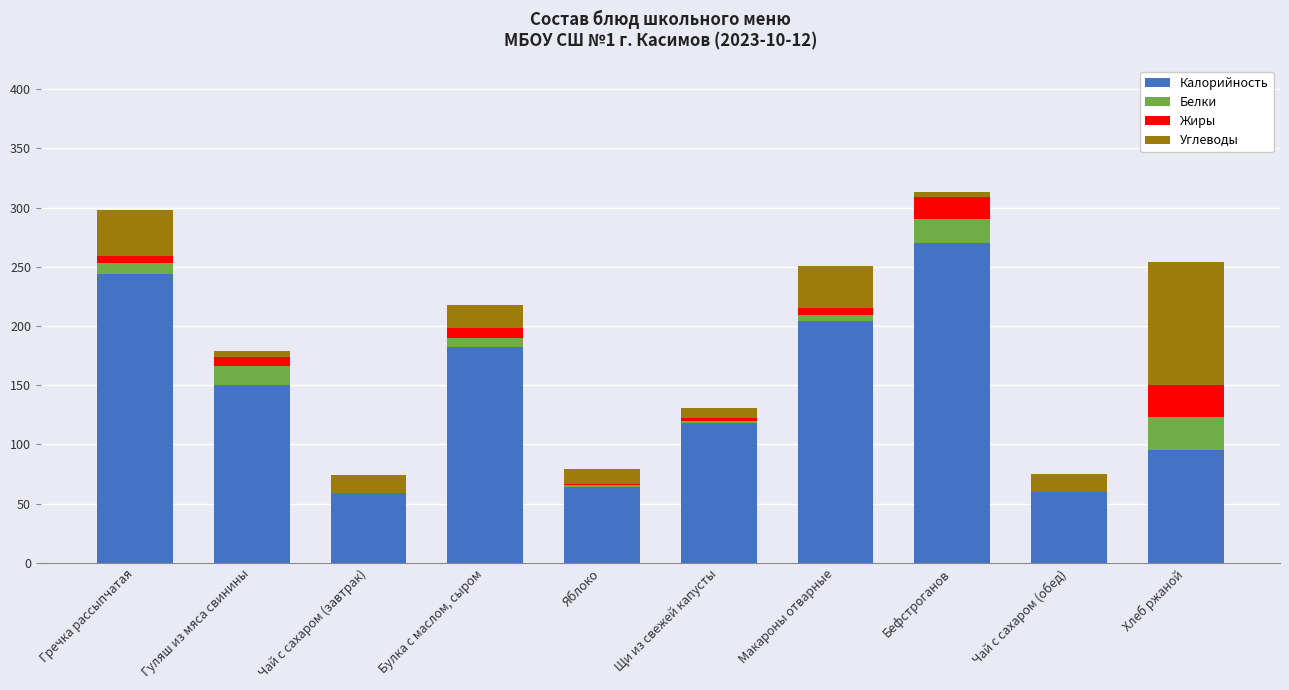

How many categories are shown in the chart?

10